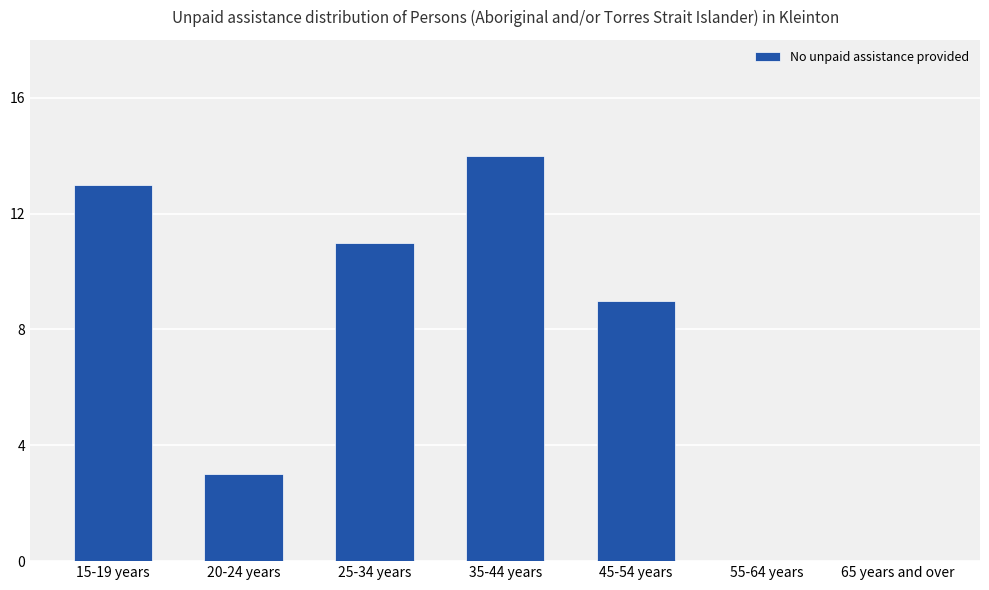

Reading right to left, extract all data points from this chart.

65 years and over=0	55-64 years=0	45-54 years=9	35-44 years=14	25-34 years=11	20-24 years=3	15-19 years=13